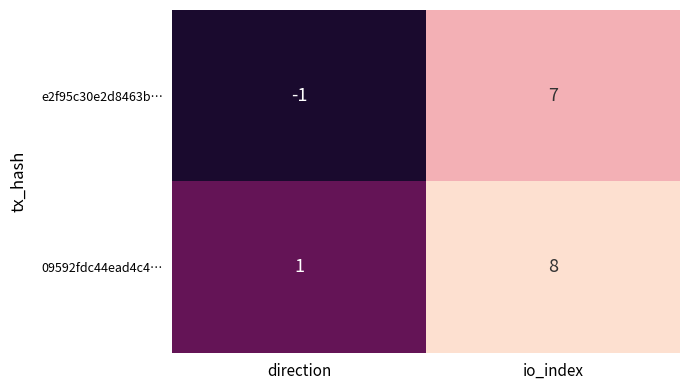

Reading left to right, what are all the values shown in this chart?

e2f95c30e2d8463b…: -1	7
09592fdc44ead4c4…: 1	8